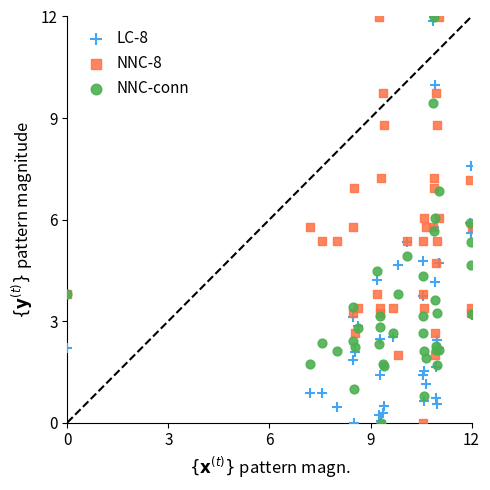

What are all the series names shown in the legend?

LC-8, NNC-8, NNC-conn